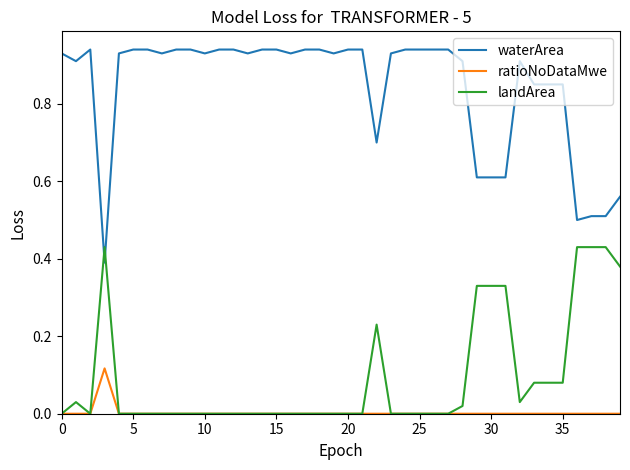

Which series has the widest spread of values?

waterArea